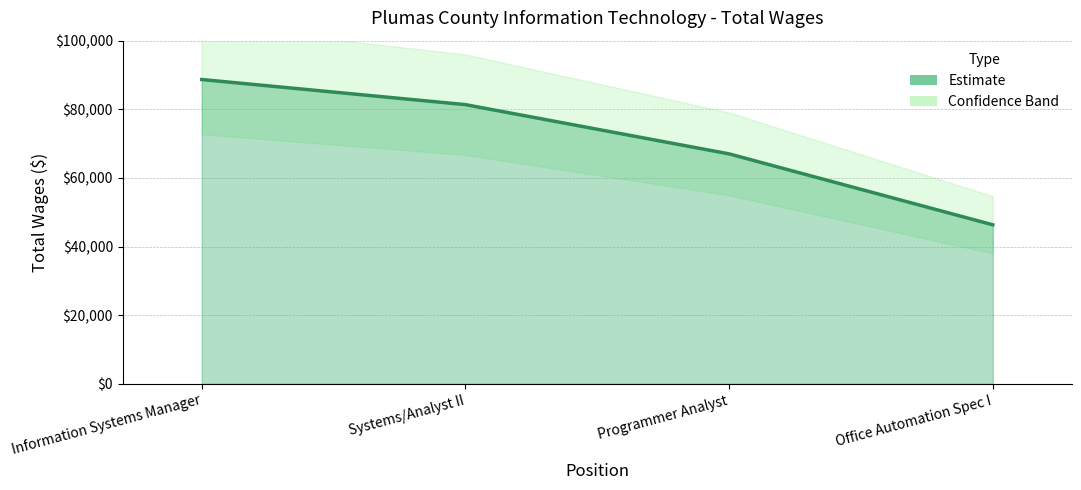

What is the difference between the maximum and minimum values?

42347